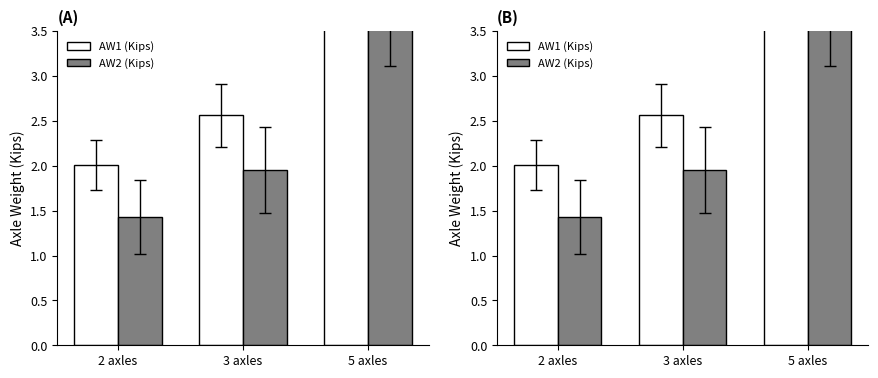

What position from the left is 5 axles?

3